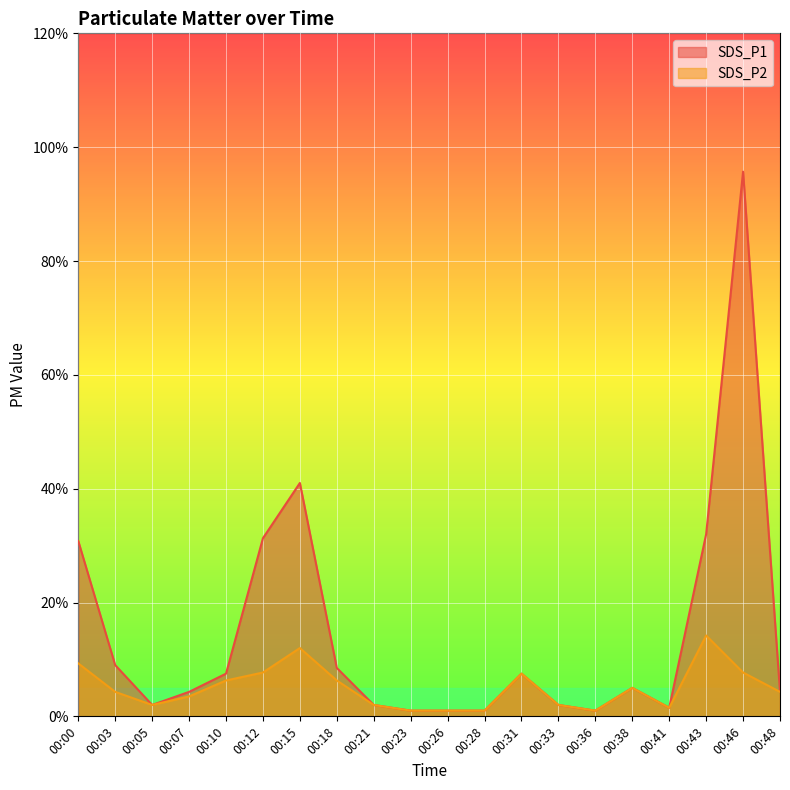

True or false: SDS_P1 and SDS_P2 cross at least once.

False